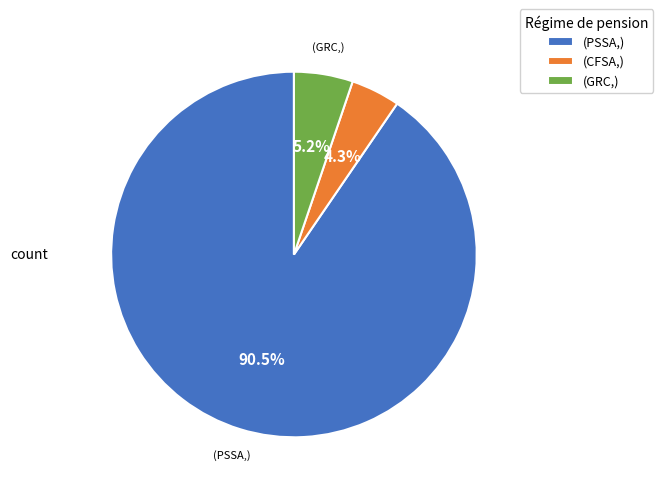

How much of the chart is everything except (PSSA,)?

9.5%